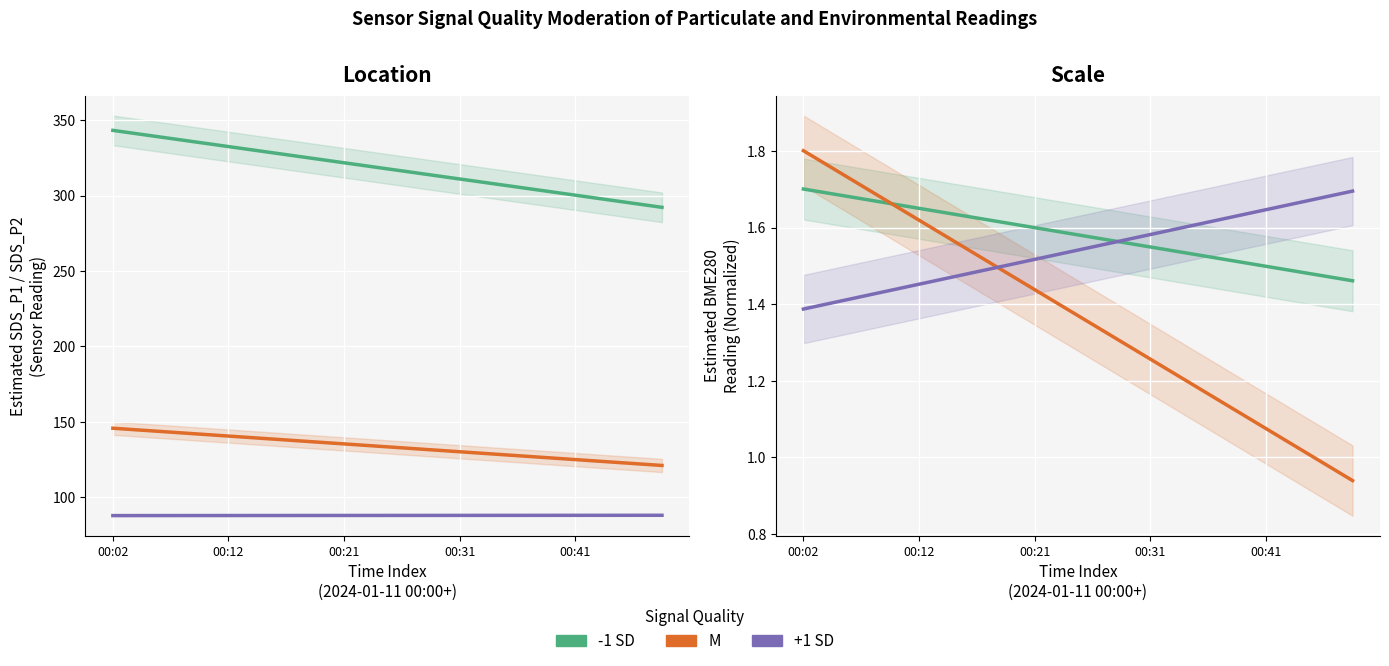

Is this an area chart (filled region under the line)?

No